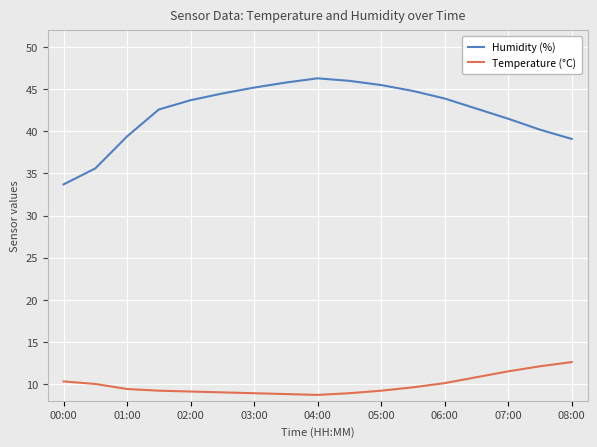

Which series has the widest spread of values?

Humidity (%)